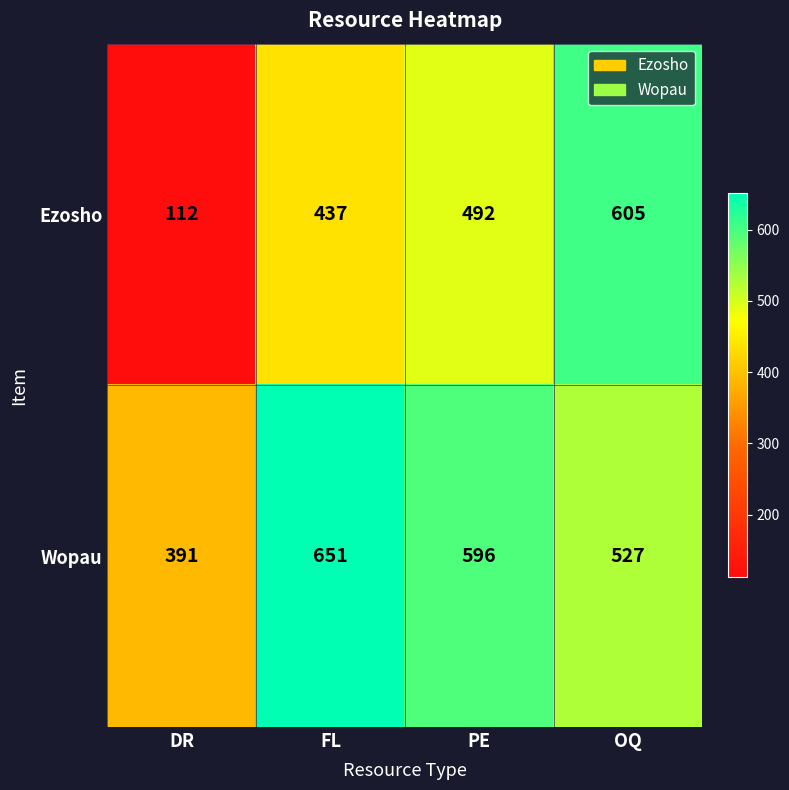

Where is Wopau nearest to the value 521?

OQ